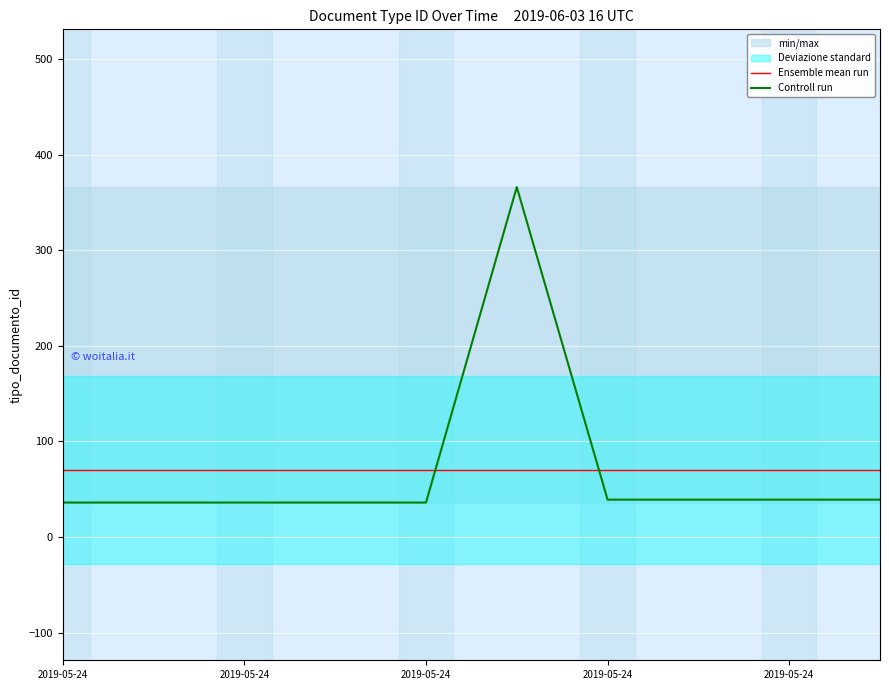

Which has a higher value, 2019-05-24 or 2019-05-24?

2019-05-24